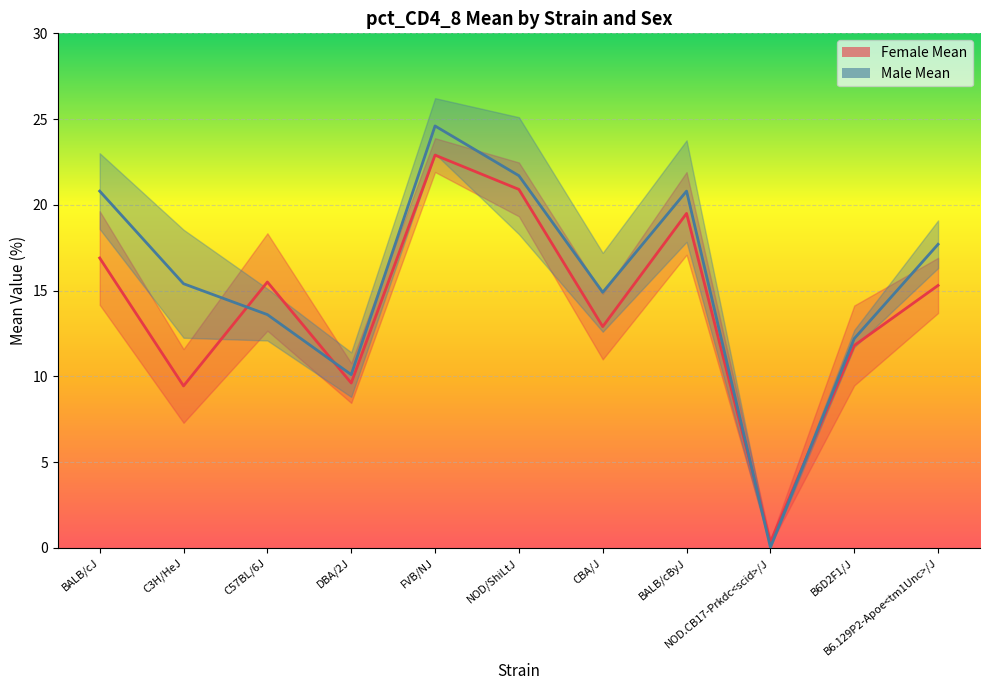

Which category has the lowest value in the Male Mean series?

NOD.CB17-Prkdc<scid>/J